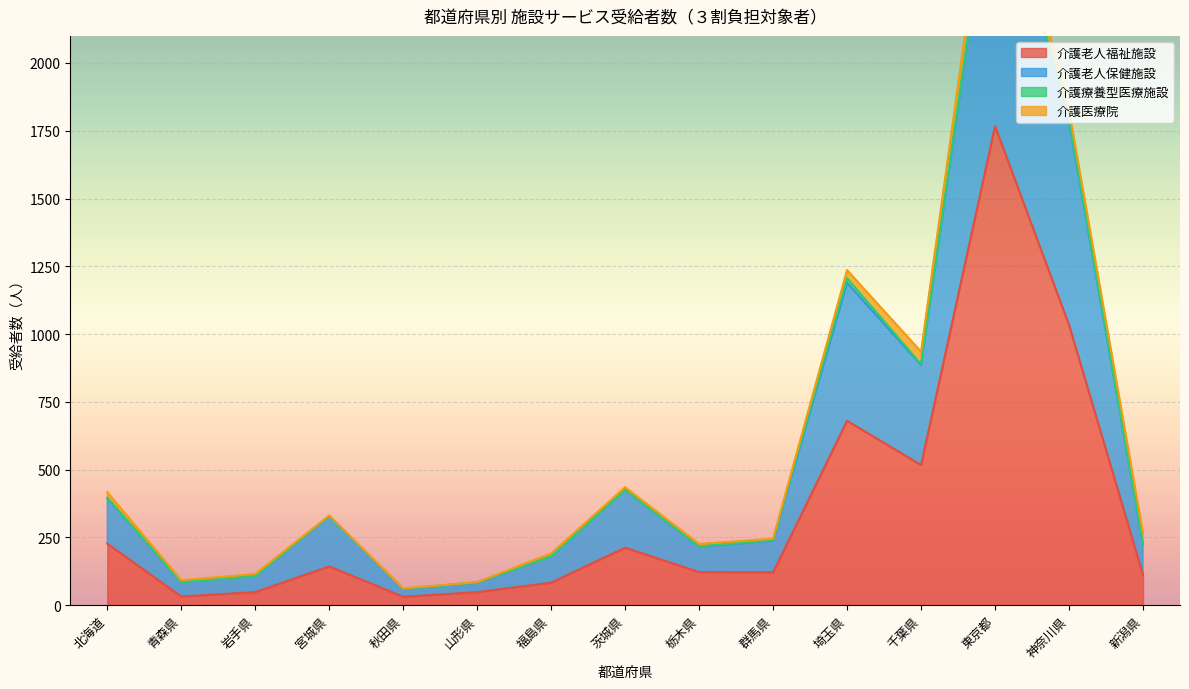

Read the 介護老人福祉施設 value at 北海道.

227